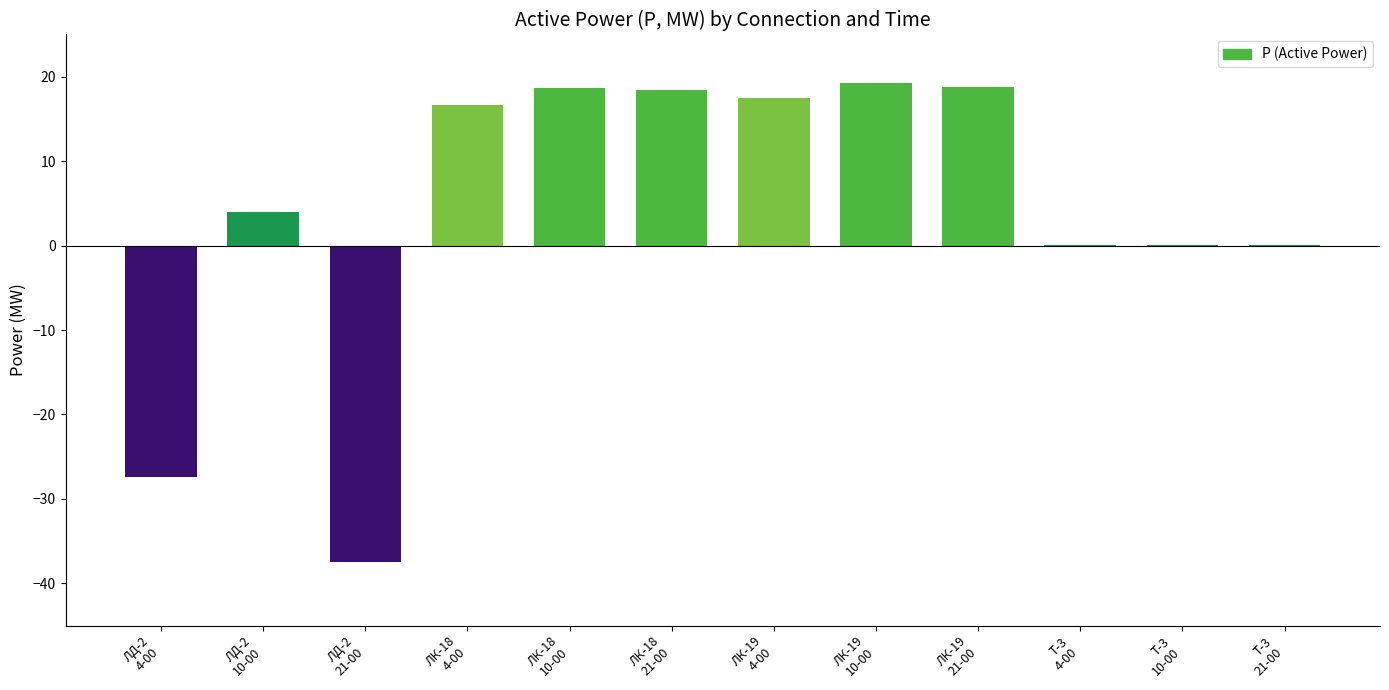

Where does the data first go above 16?

ЛК-18
4-00